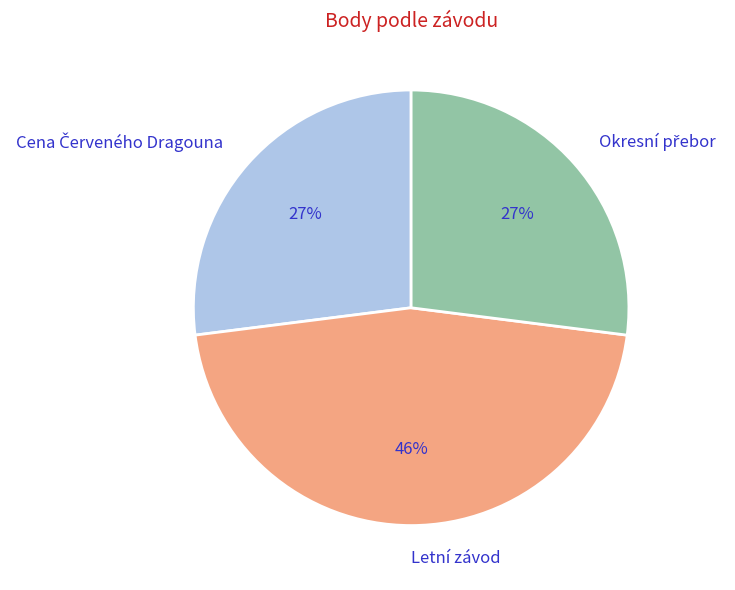

To the nearest percent, what is the difference between the largest and smallest slice percentages?

19%